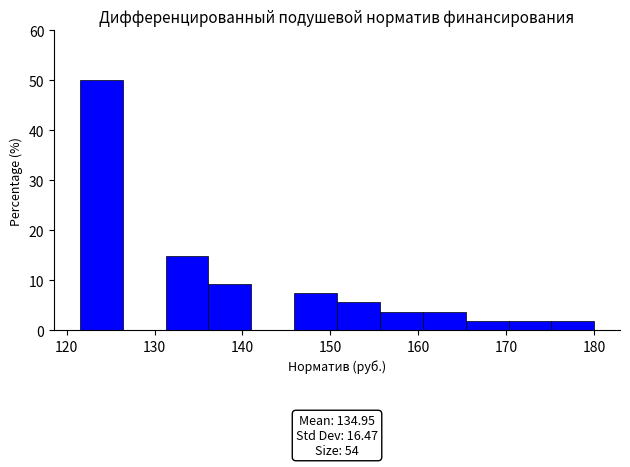

Over which range of the x-axis is the bar tallest?

122 to 126